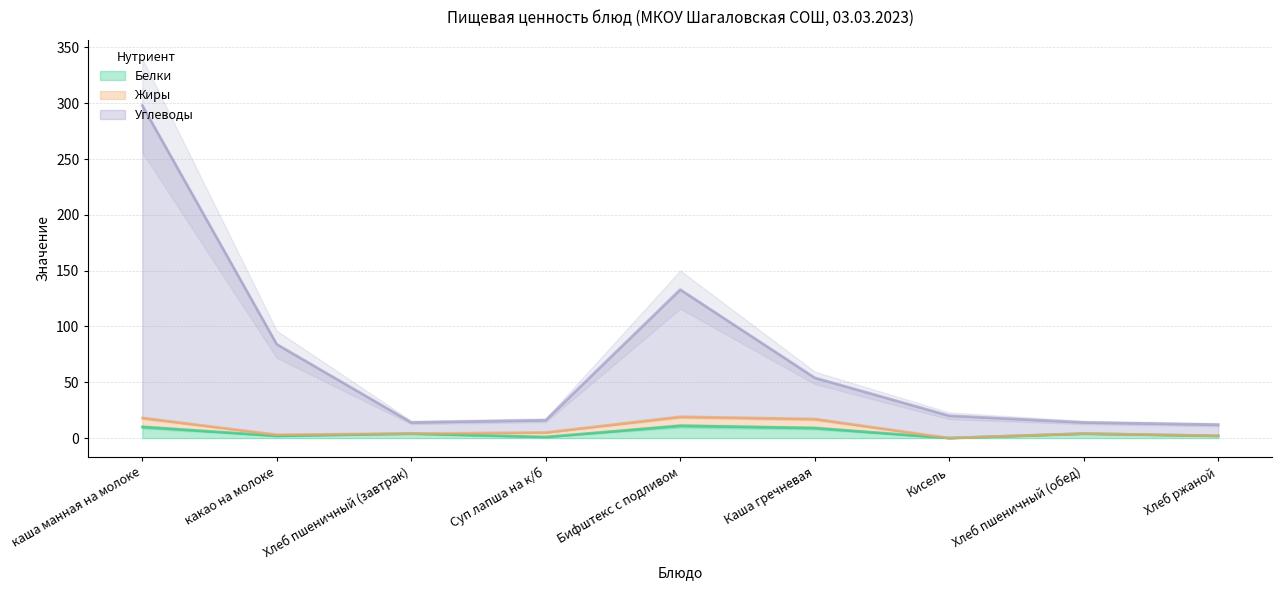

At Хлеб ржаной, list the series in order from largest to smallest.

Углеводы, Белки